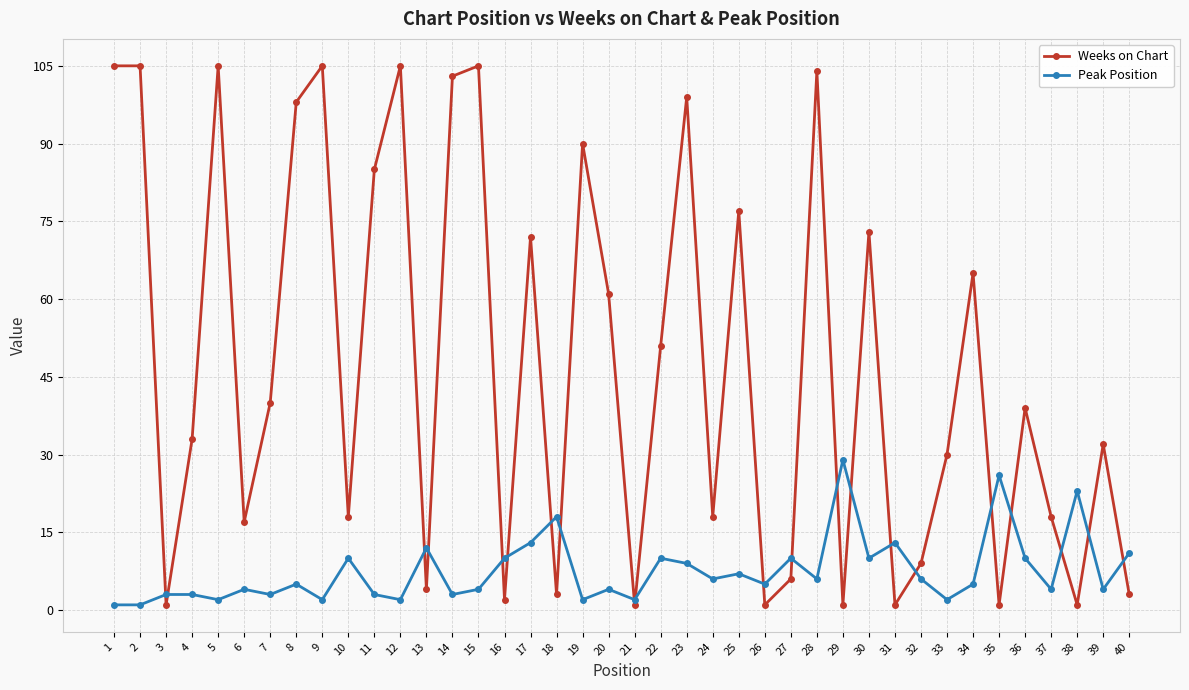

Is this an area chart (filled region under the line)?

No